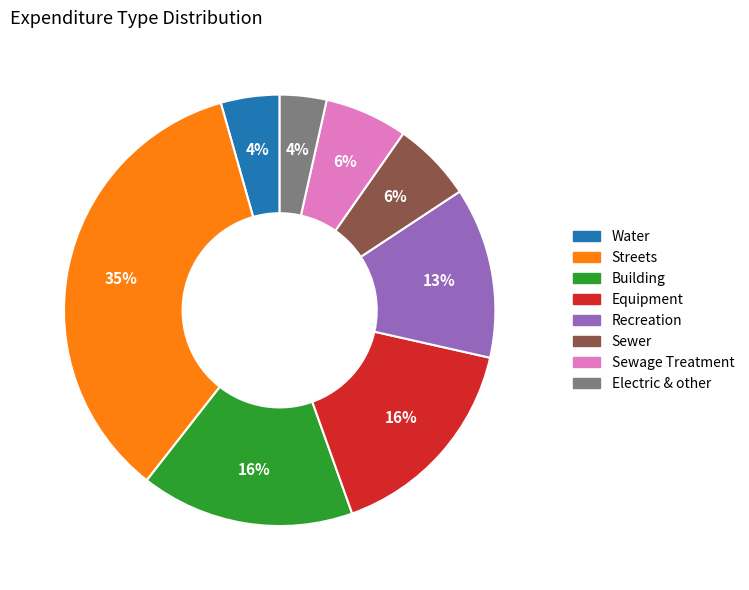

Combined, do Water and Electric & other account for over 50%?

No